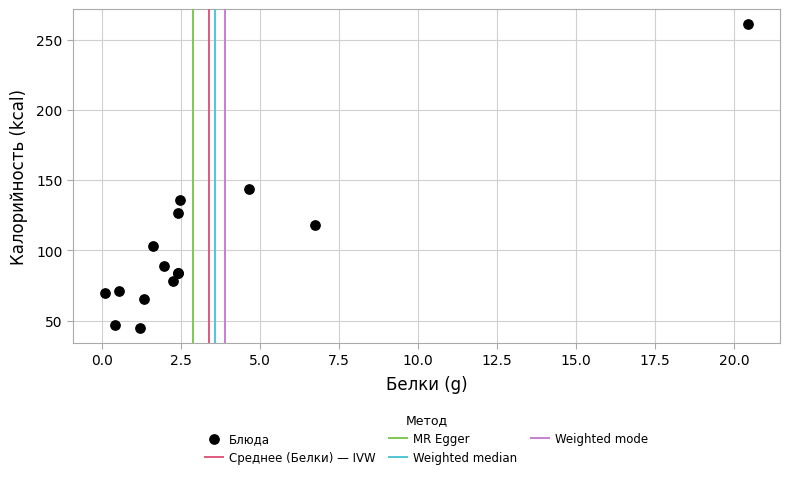

What Y value in the scatter plot is closest to 152?

143.8